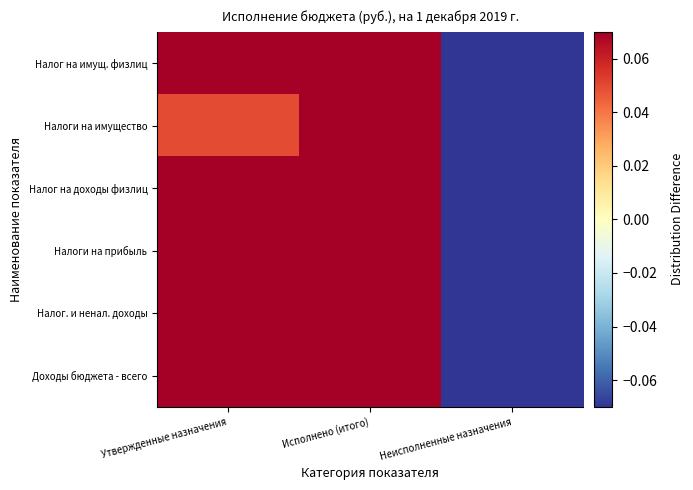

Reading left to right, what are all the values shown in this chart?

Доходы бюджета - всего: Утвержденные назначения=0.4	Исполнено (итого)=0.2	Неисполненные назначения=-0.6
Налог. и ненал. доходы: Утвержденные назначения=0.1	Исполнено (итого)=0.4	Неисполненные назначения=-0.5
Налоги на прибыль: Утвержденные назначения=0.3	Исполнено (итого)=0.4	Неисполненные назначения=-0.6
Налог на доходы физлиц: Утвержденные назначения=0.3	Исполнено (итого)=0.4	Неисполненные назначения=-0.6
Налоги на имущество: Утвержденные назначения=0.0	Исполнено (итого)=0.4	Неисполненные назначения=-0.4
Налог на имущ. физлиц: Утвержденные назначения=0.1	Исполнено (итого)=0.4	Неисполненные назначения=-0.6